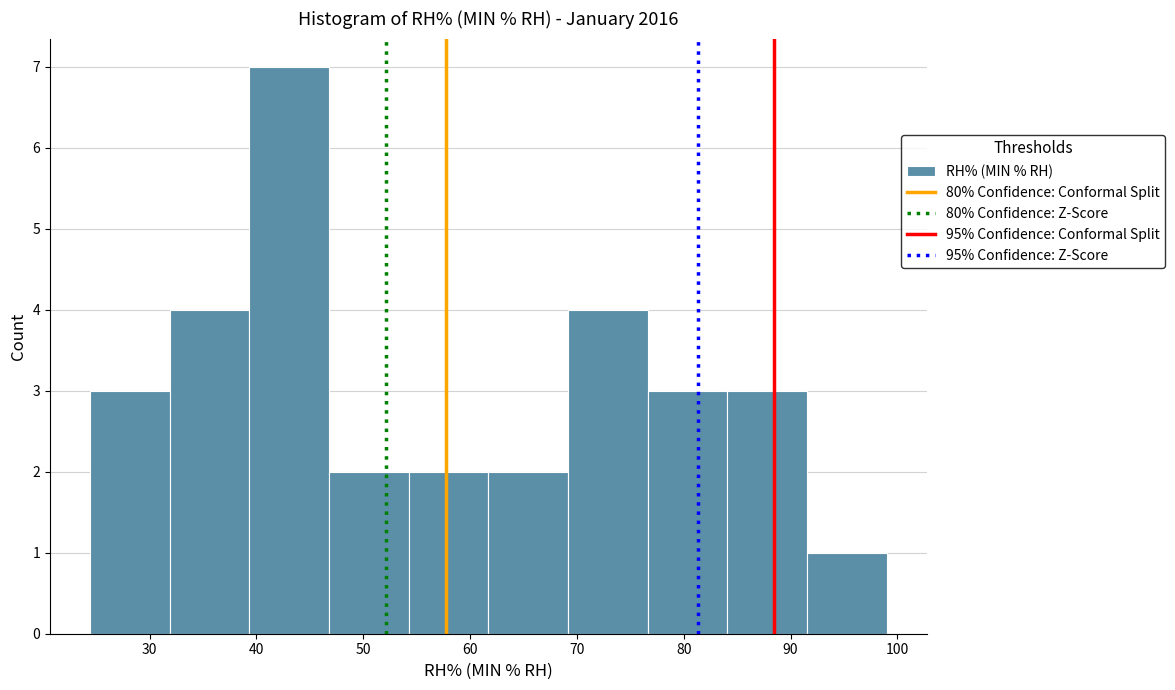

Over which range of the x-axis is the bar tallest?

39 to 47